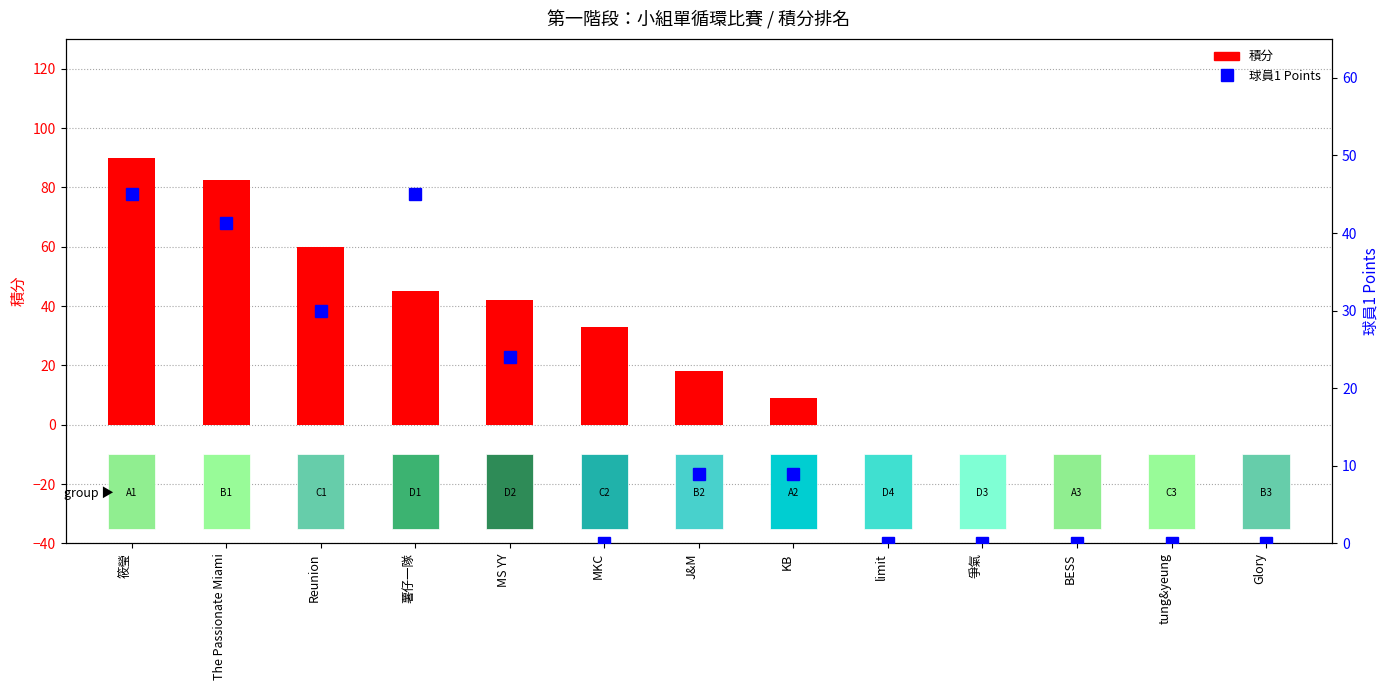

How many data points does each series have?

13